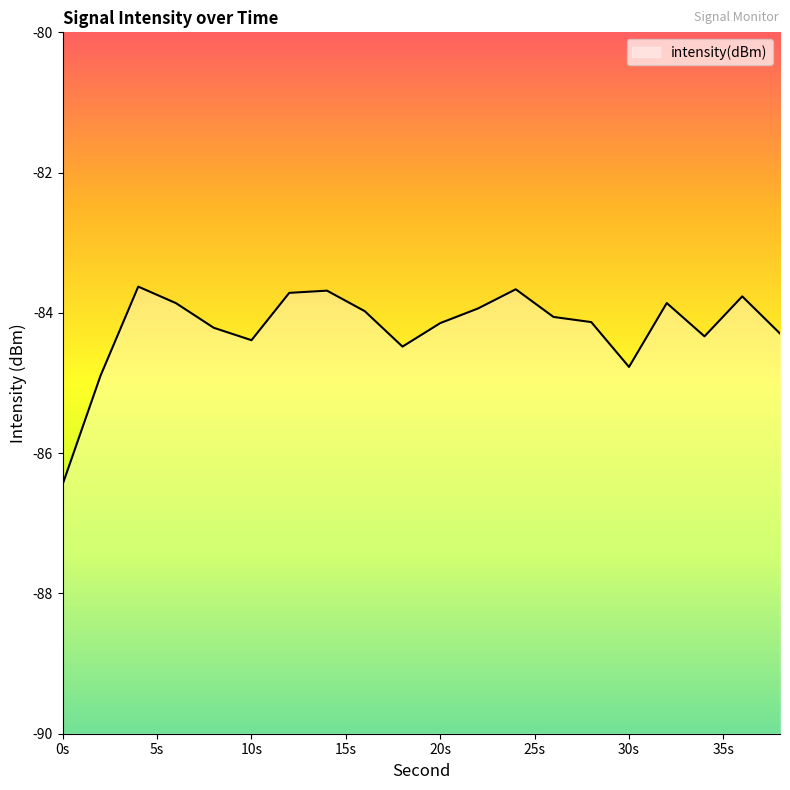

At which category does the data reach its first local valley?

10s